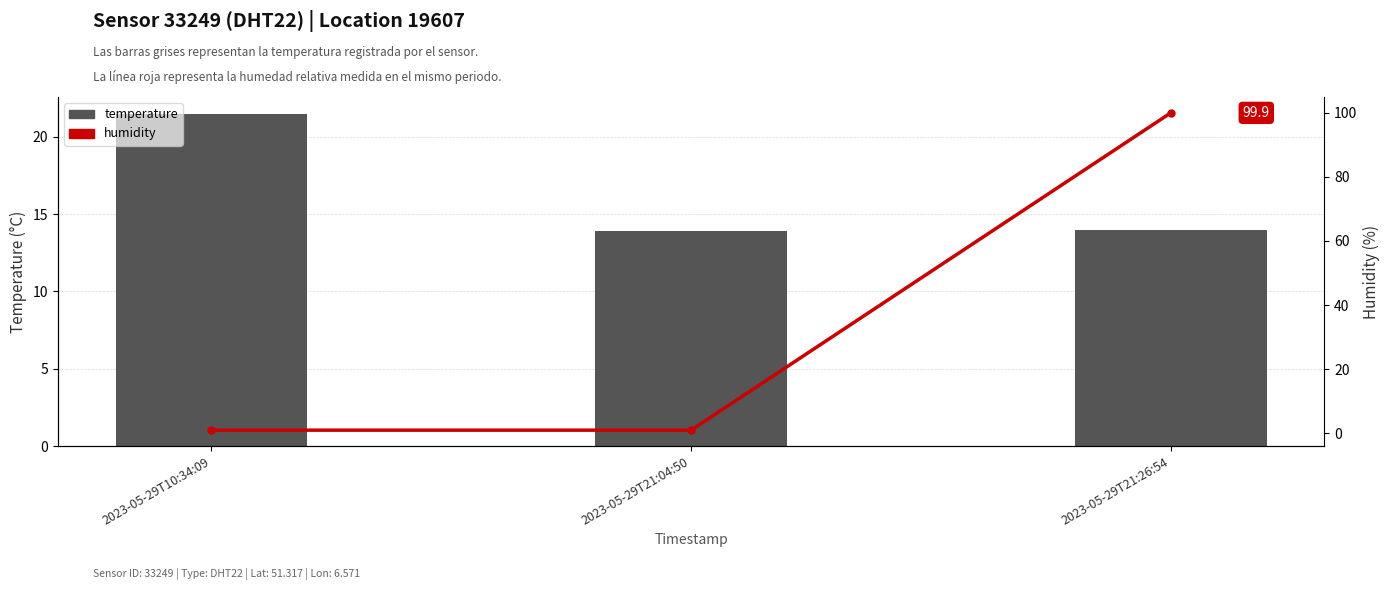

What is the maximum value shown in the chart?

99.9